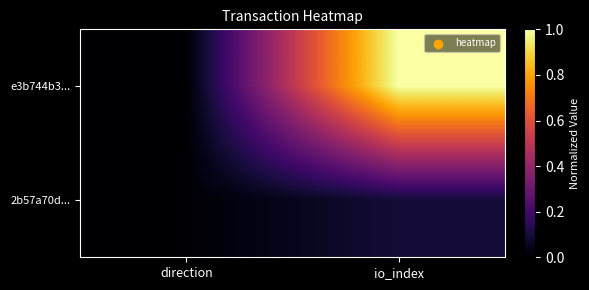

Reading left to right, transcribe all the data shown in this chart.

e3b744b3...: direction=0.0	io_index=1.0
2b57a70d...: direction=0.0	io_index=0.1